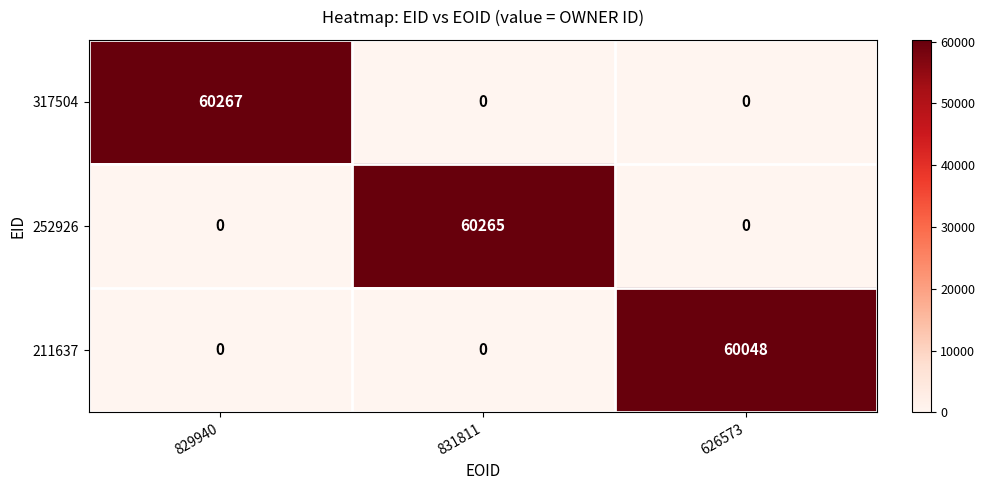

Count the number of categories in the chart.

3